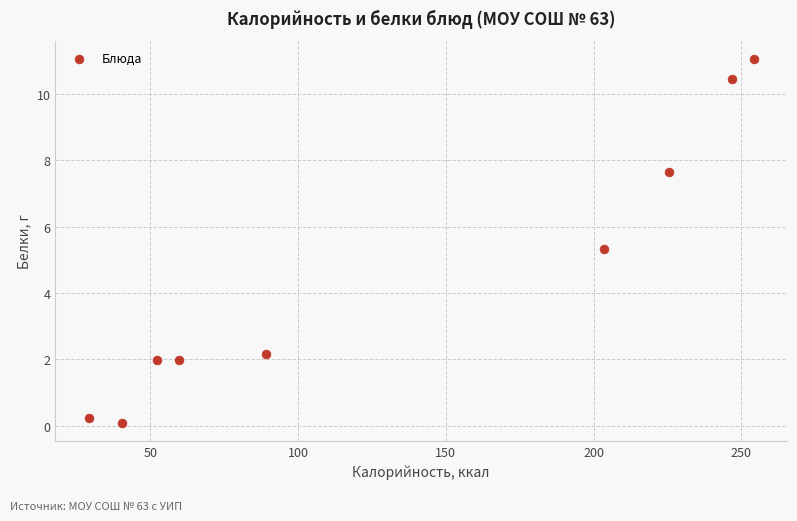

What is the average Y value?

4.5